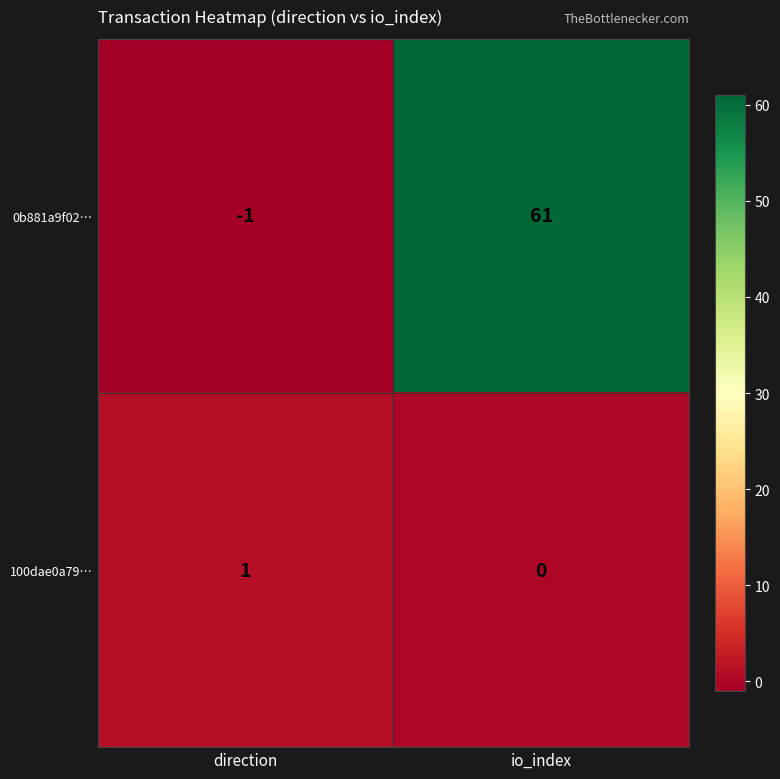

Reading right to left, what are all the values shown in this chart?

0b881a9f02…: 61	-1
100dae0a79…: 0	1